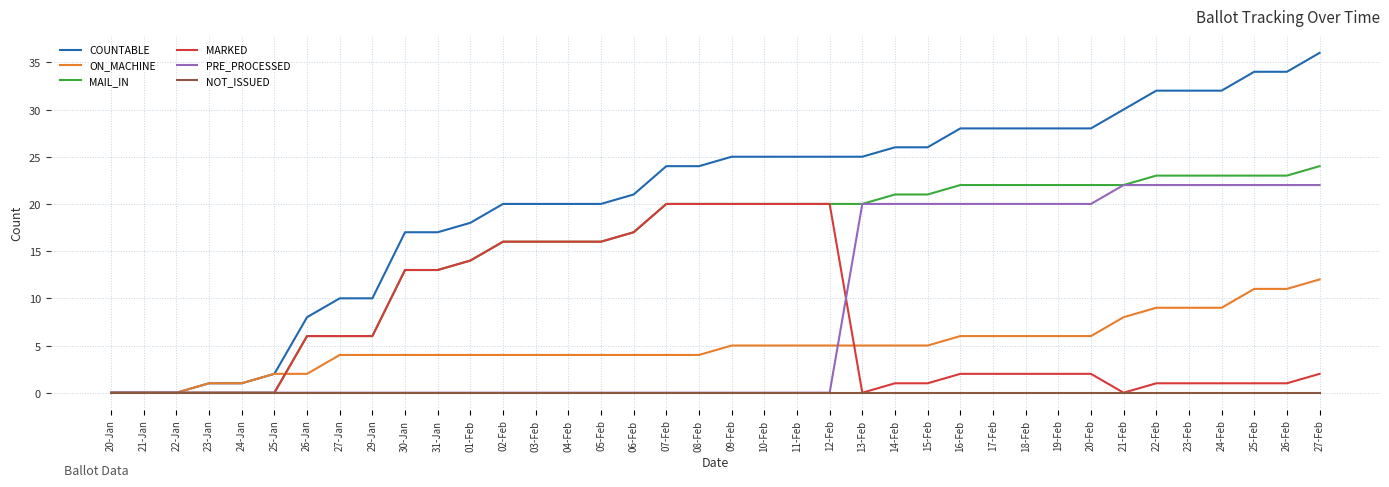

What is the highest value of the COUNTABLE series?

36